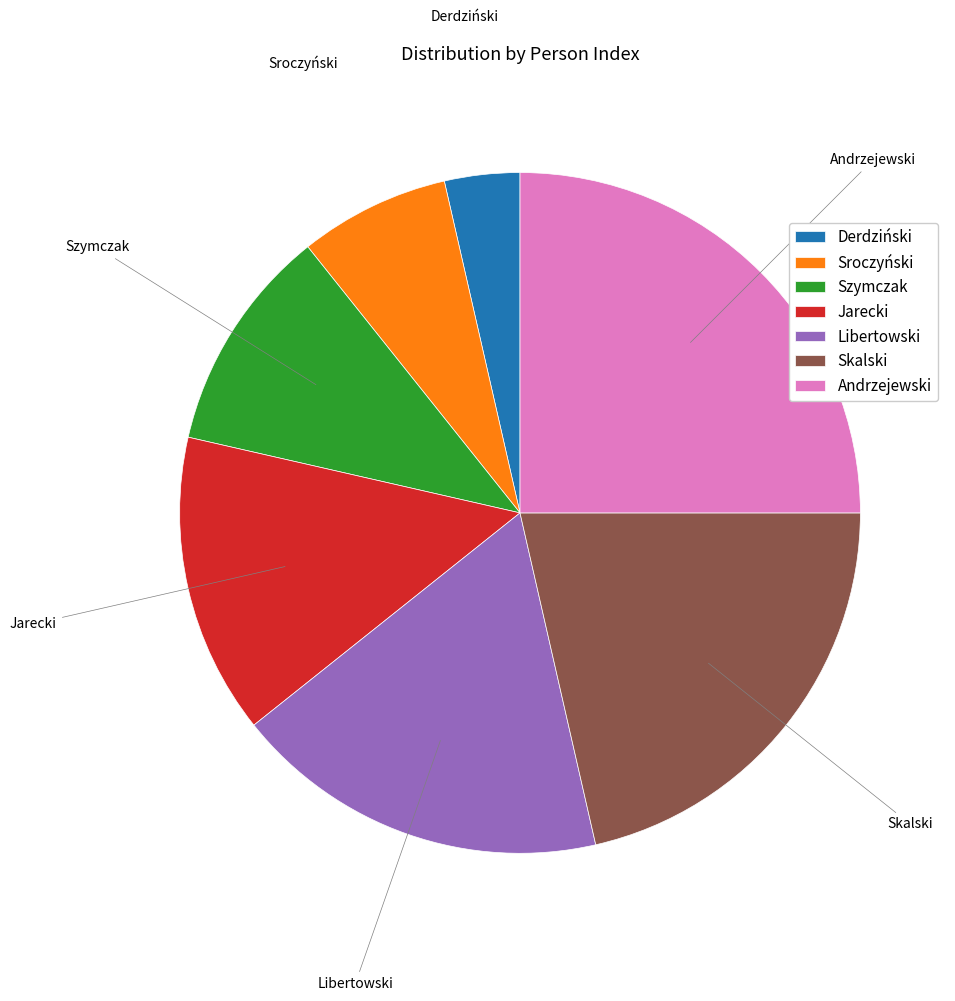

True or false: Libertowski accounts for 18% of the total.

True